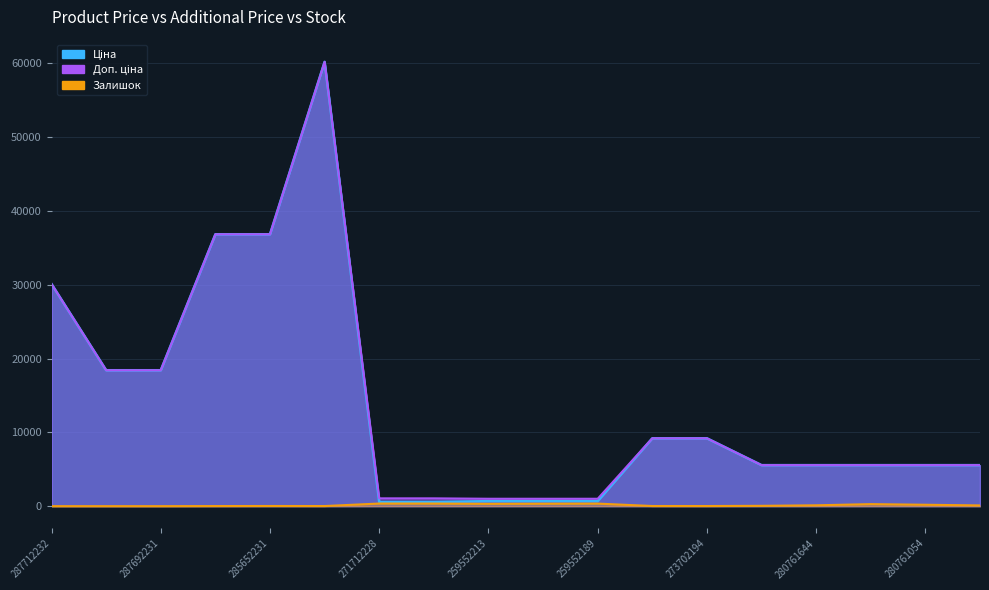

Read the Ціна value at 273702194.

9196.3